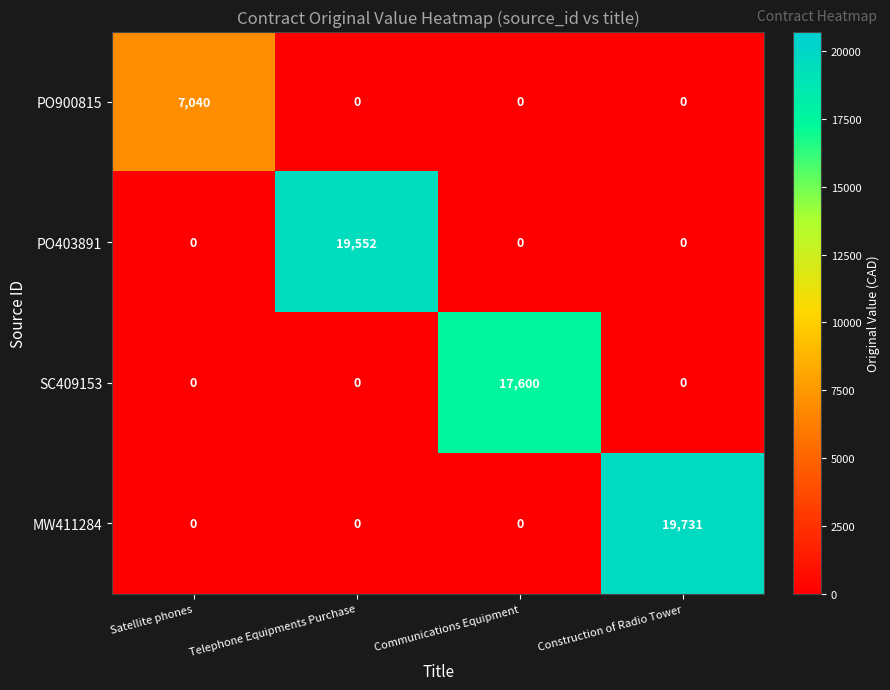

Is it true that SC409153 equals 8404 at Construction of Radio Tower?

False